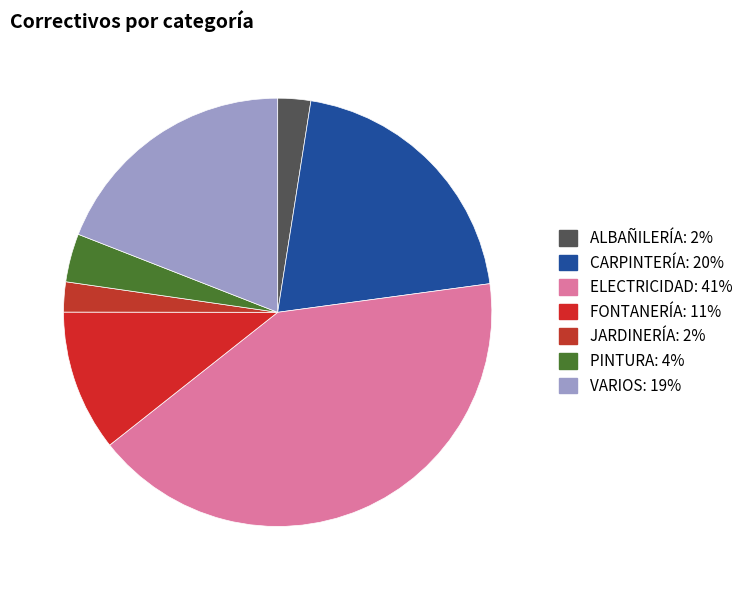

To the nearest percent, what is the difference between the largest and smallest slice percentages?

39%